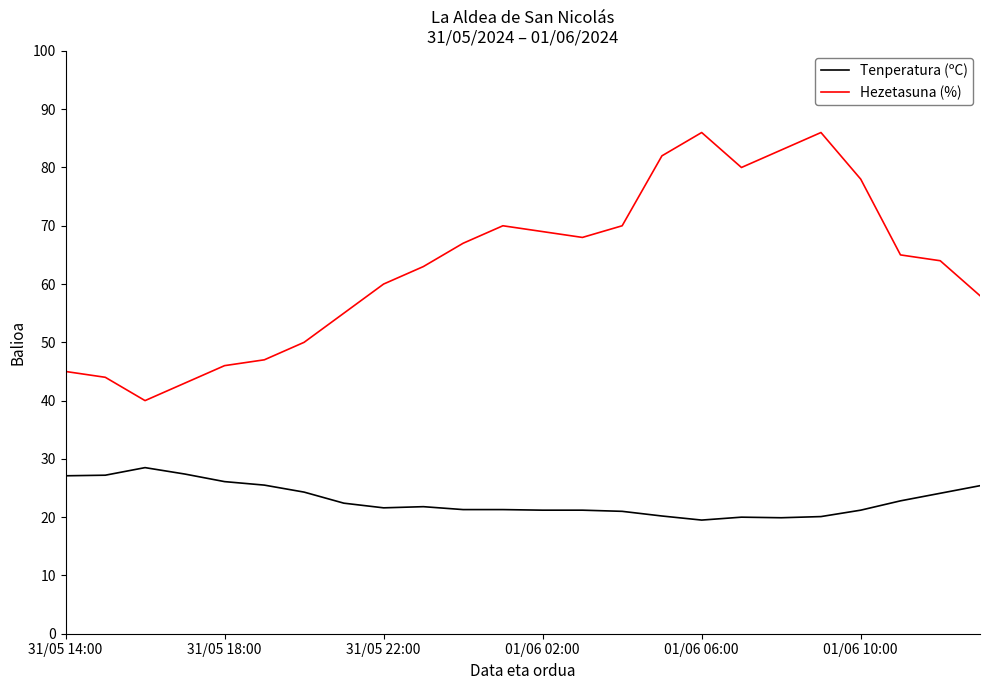

Which series has the widest spread of values?

Hezetasuna (%)